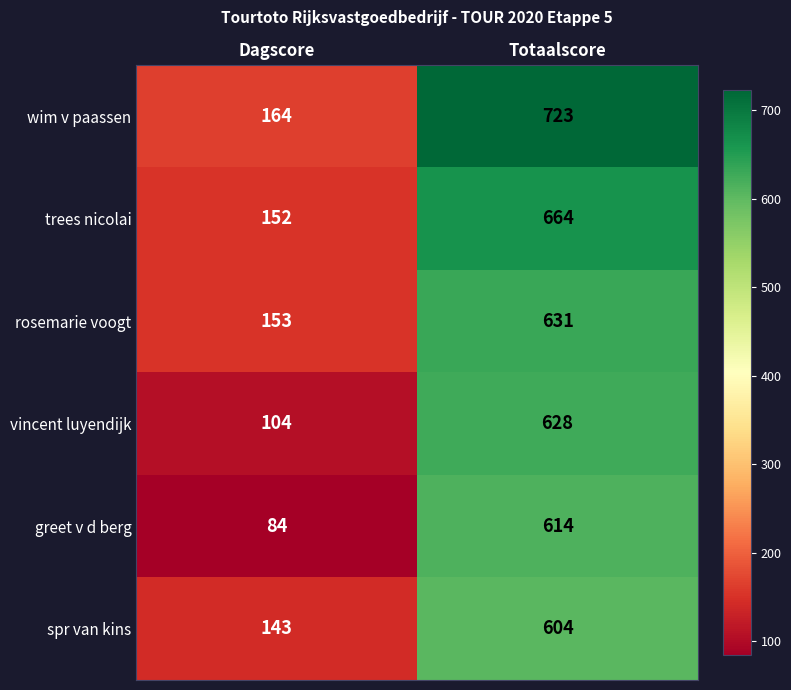

What is the sum of the wim v paassen values at Totaalscore and Dagscore?

887